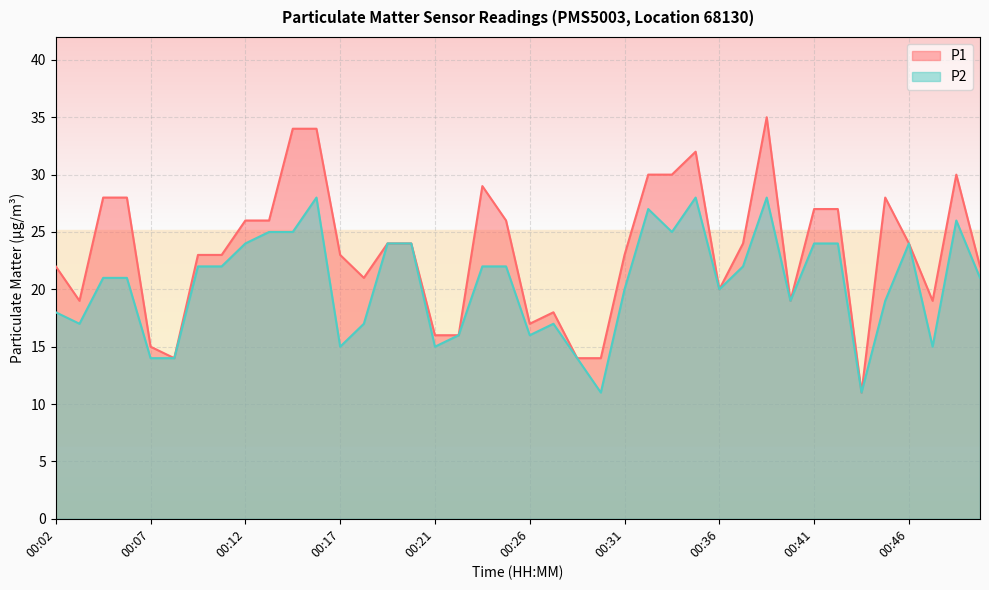

Which category has the lowest value in the P1 series?

00:43